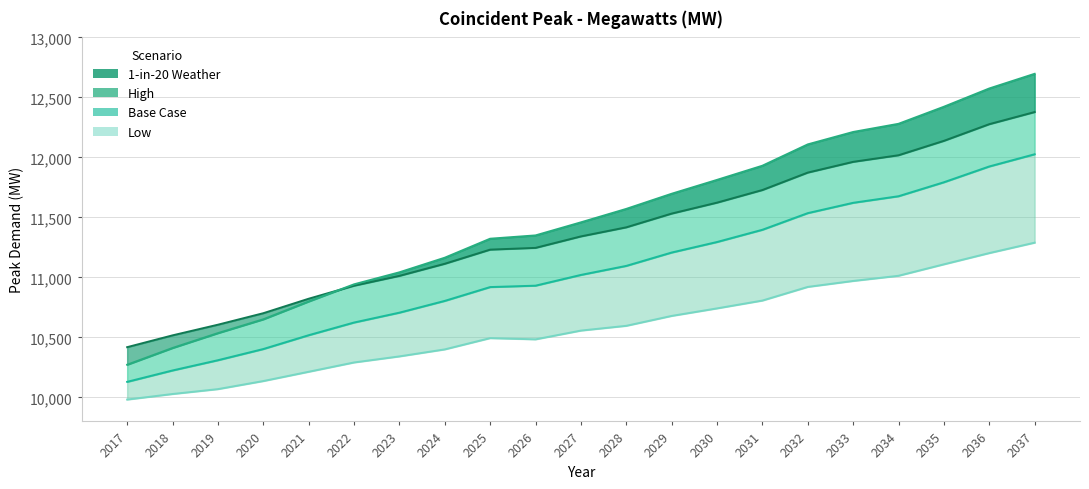

What is the minimum value for Low?

9982.2